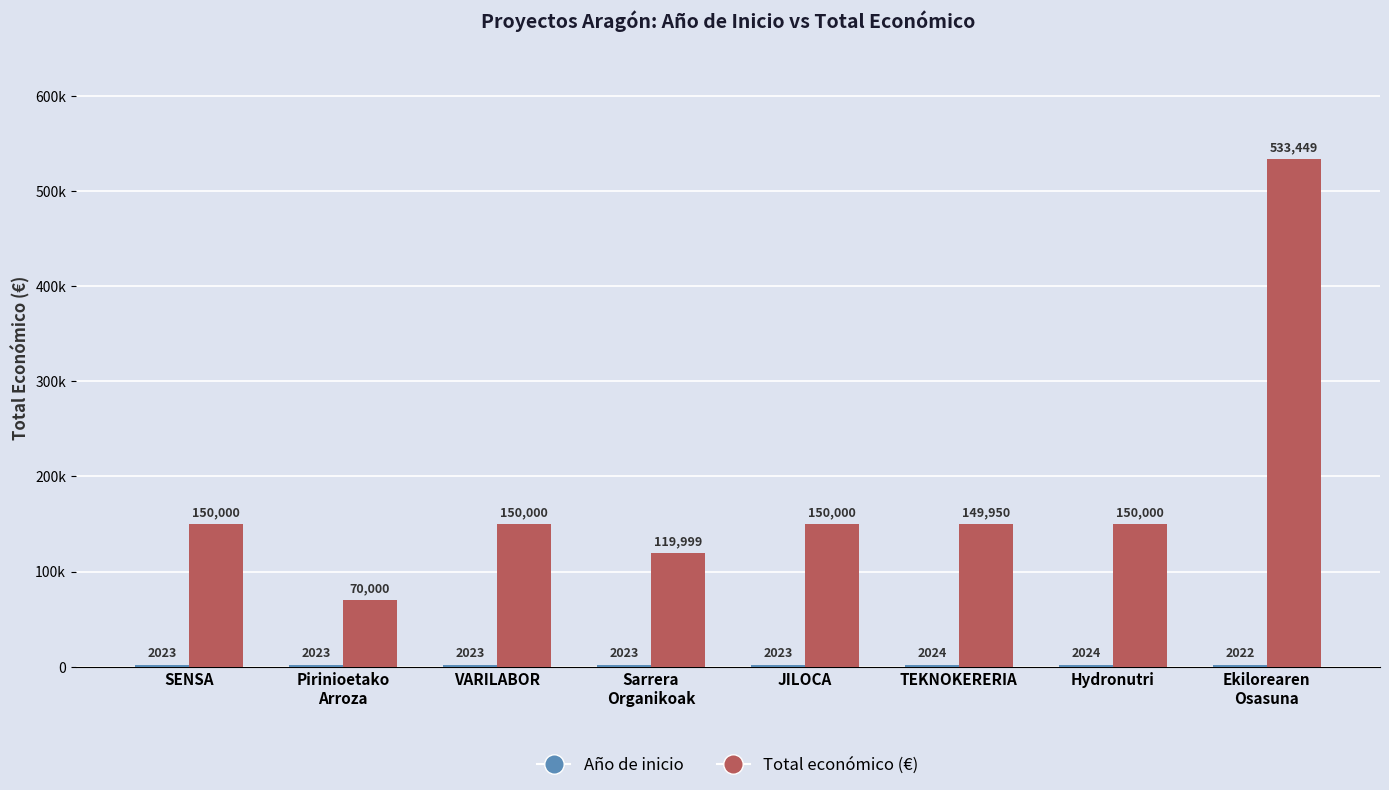

How many Año de inicio values are between 2023 and 2024?

7